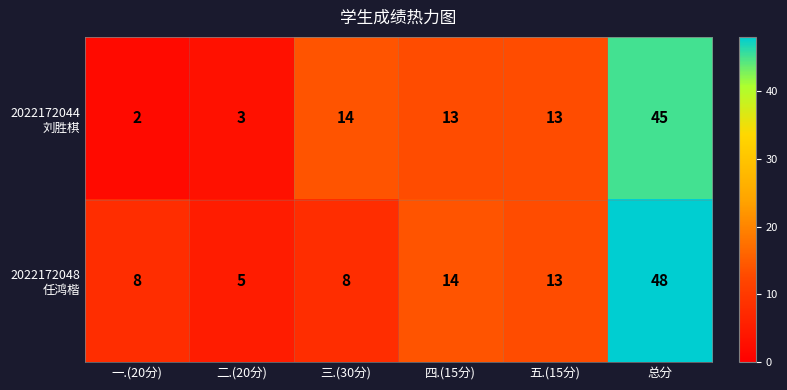

At how many categories does at least one series exceed 2?

6